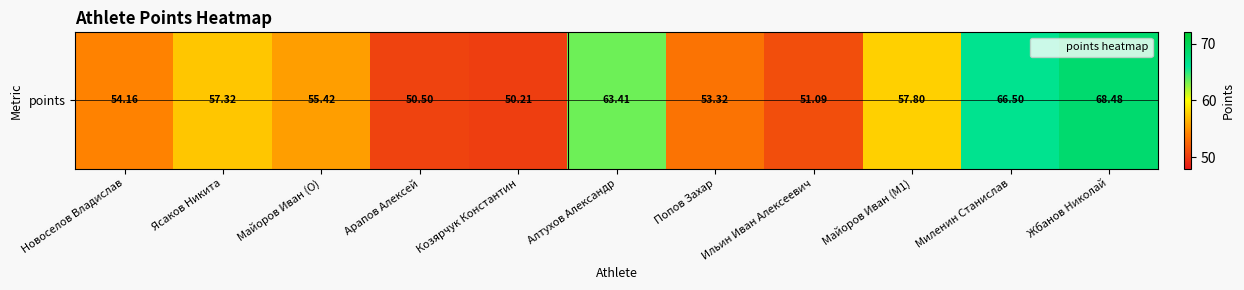

The chart shows a value of 27.6 at Жбанов Николай. True or false?

False